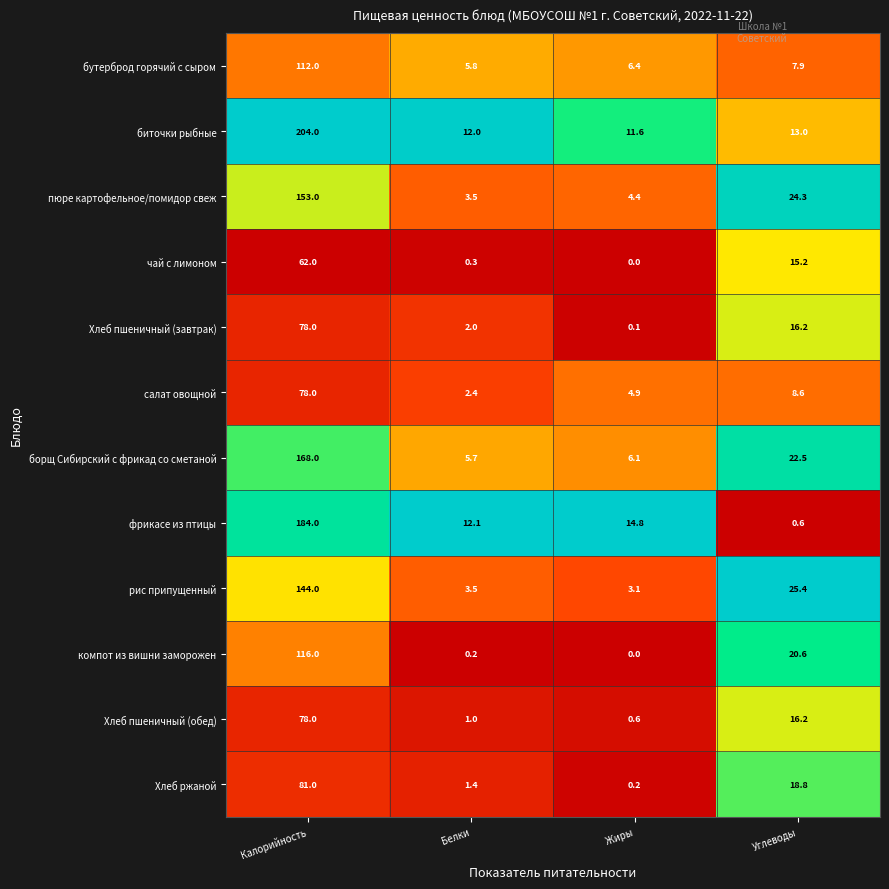

Rank the categories by борщ Сибирский с фрикад со сметаной value from lowest to highest.

Белки, Жиры, Углеводы, Калорийность